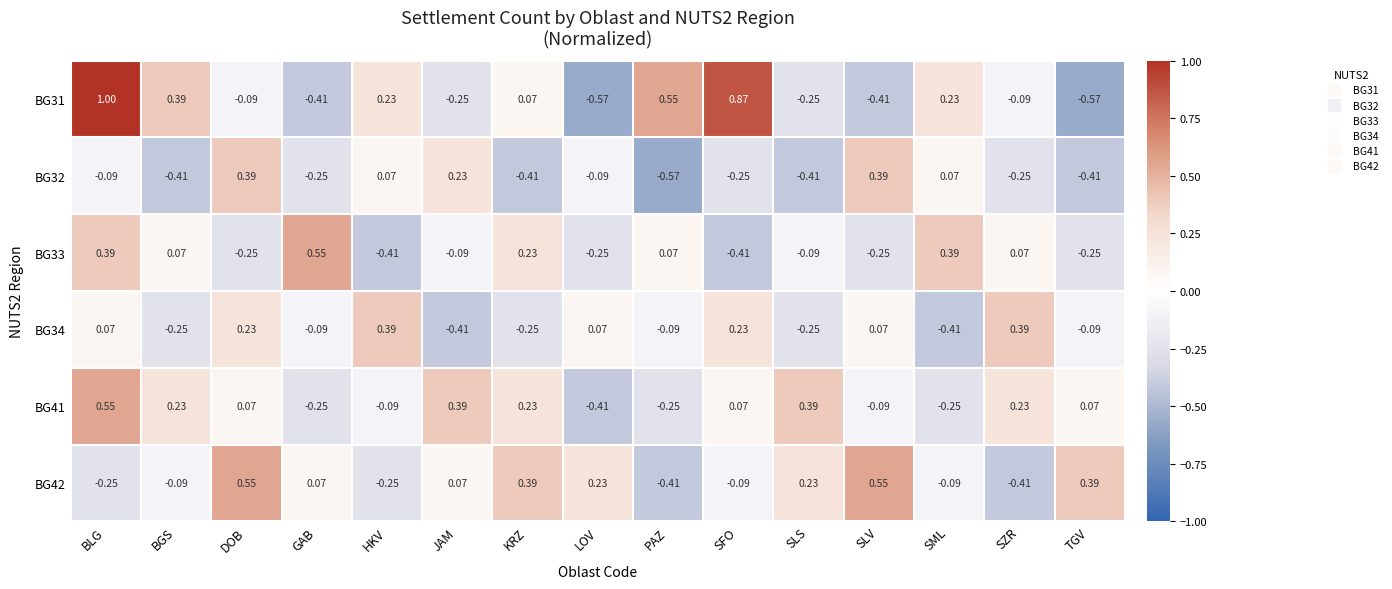

Where does the BG31 series first go above 0?

BLG